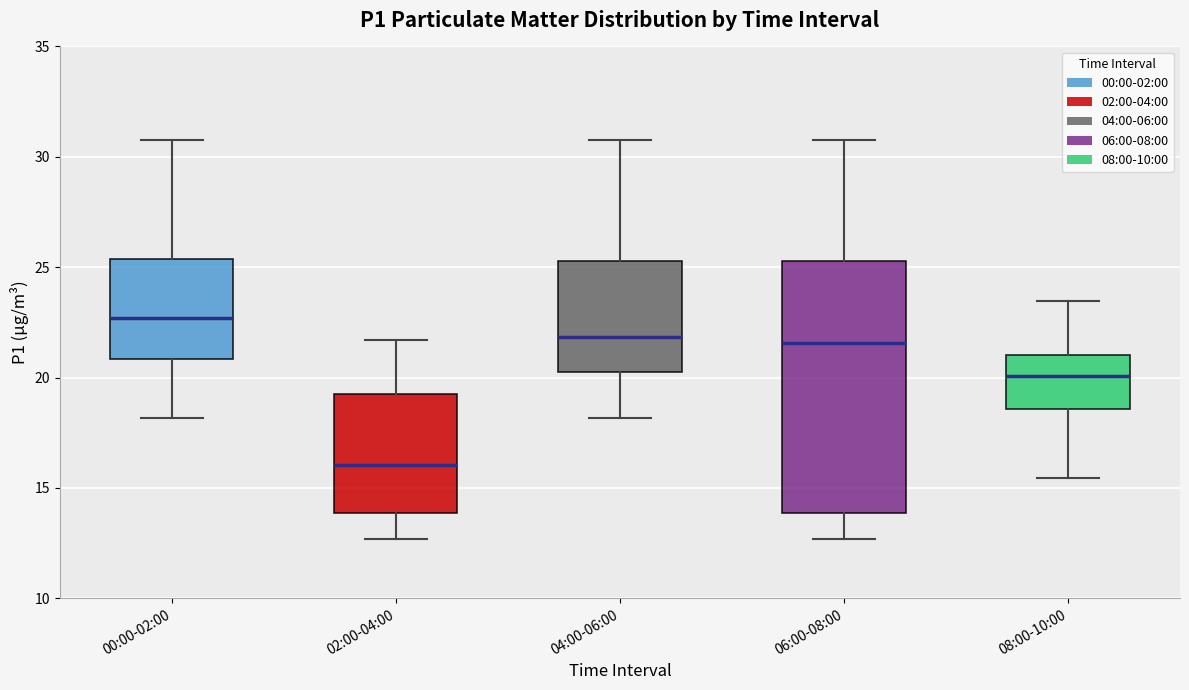

Reading left to right, transcribe this box plot: for each box, give where its median line is, the range the box spans, and where its two whiskers end, as read against the y-axis. The values are not printed on the chart, so give them approximately, as read against the axis.

00:00-02:00: median 22.5, box 21.0 to 25.5, whiskers 18.0 to 31.0
02:00-04:00: median 16.0, box 14.0 to 19.5, whiskers 12.5 to 21.5
04:00-06:00: median 22.0, box 20.5 to 25.5, whiskers 18.0 to 31.0
06:00-08:00: median 21.5, box 14.0 to 25.5, whiskers 12.5 to 31.0
08:00-10:00: median 20.0, box 18.5 to 21.0, whiskers 15.5 to 23.5